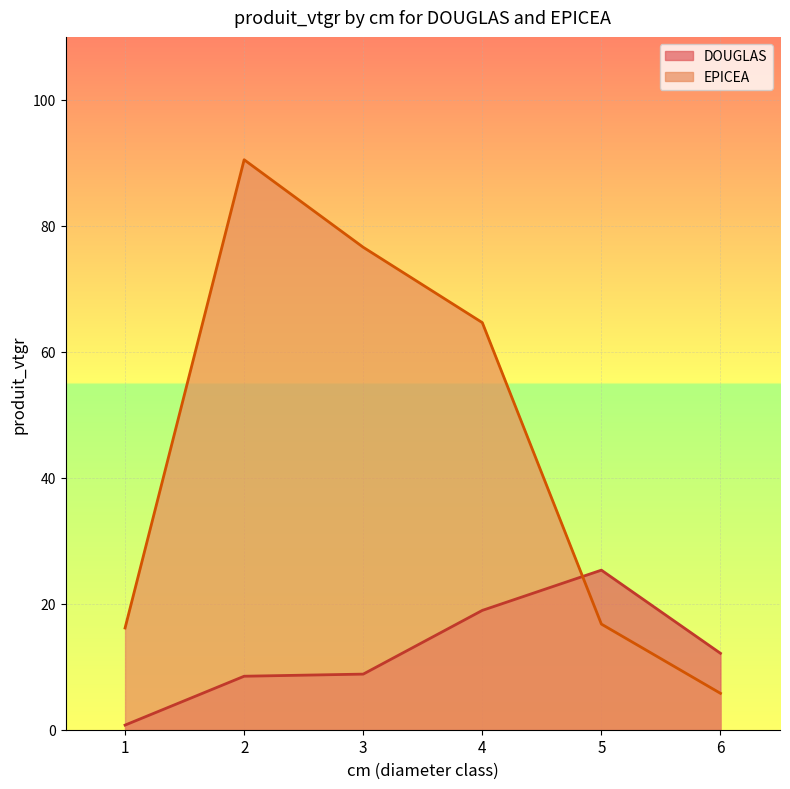

The value of EPICEA at 5 is 16.8. True or false?

True